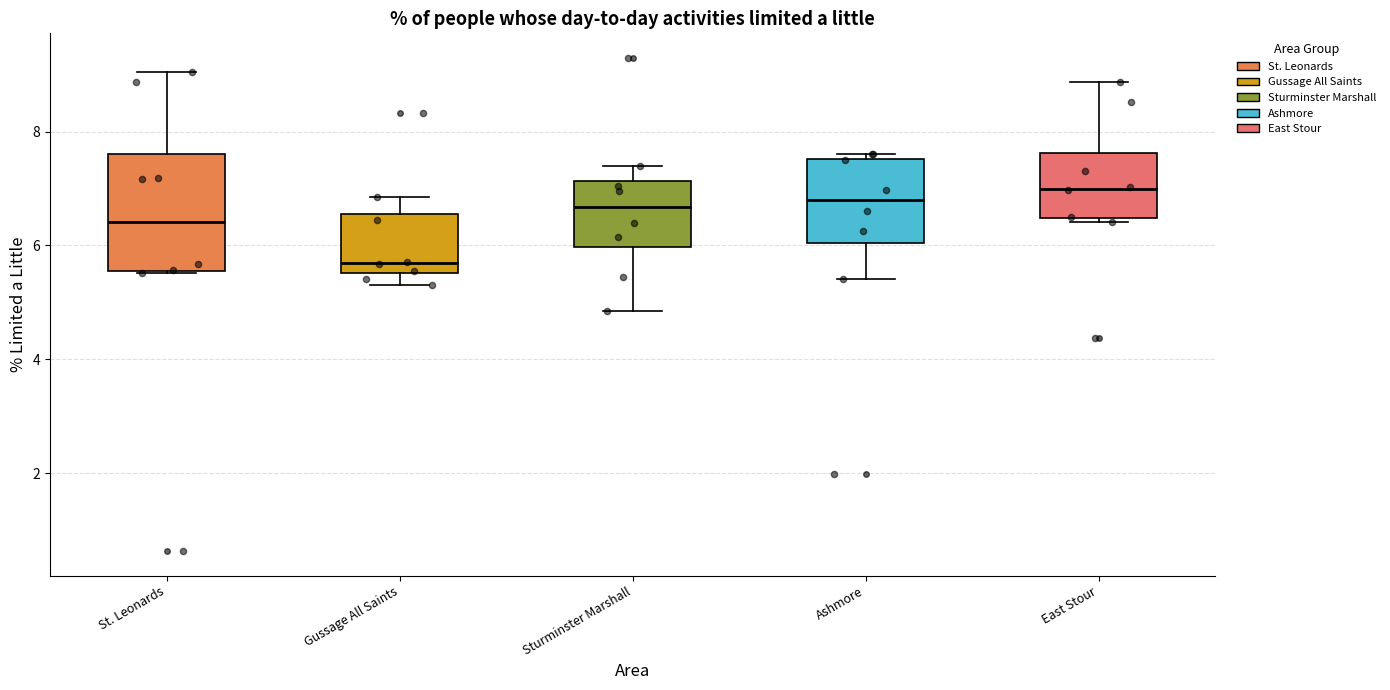

Which box is the tallest, from its lower edge to its upper edge?

St. Leonards